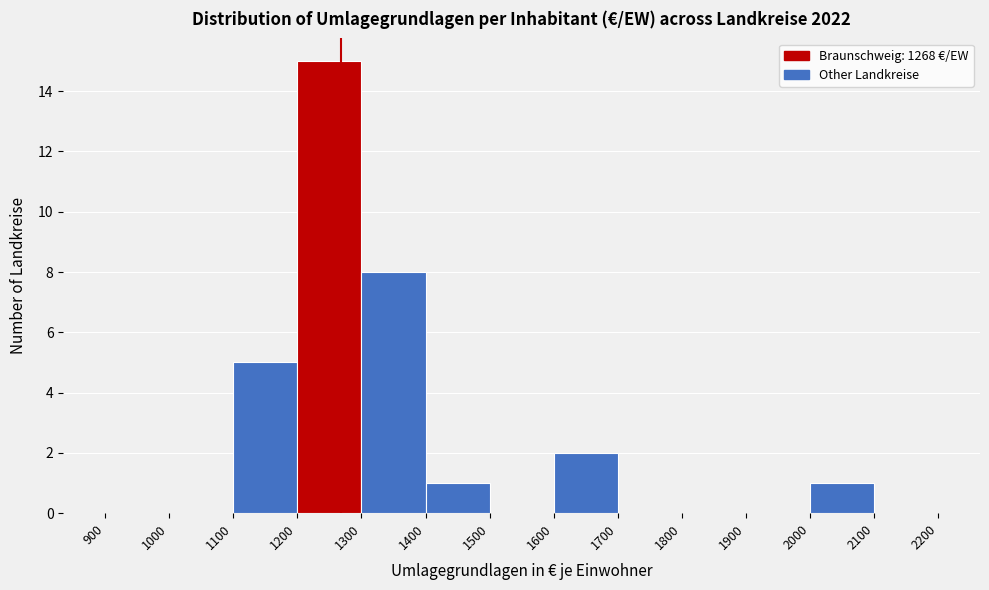

Reading left to right, list every bar in this chart as the range it spans on the x-axis followed by its height. The values are not printed on the chart, so give them approximately, as read against the axis.

900 to 1000: 0
1000 to 1100: 0
1100 to 1200: 5
1200 to 1300: 15
1300 to 1400: 8
1400 to 1500: 1
1500 to 1600: 0
1600 to 1700: 2
1700 to 1800: 0
1800 to 1900: 0
1900 to 2000: 0
2000 to 2100: 1
2100 to 2200: 0